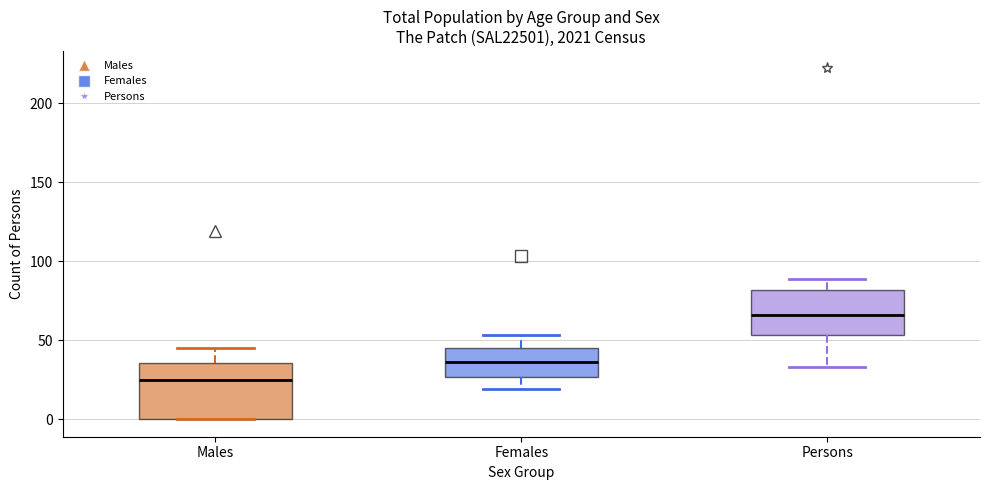

Reading left to right, read every box against the y-axis: the position of its median line, the range the box covers, and the ends of its whiskers. The values are not printed on the chart, so give them approximately, as read against the axis.

Males: median 25, box 0 to 35, whiskers 0 to 45
Females: median 35, box 25 to 45, whiskers 20 to 55
Persons: median 65, box 55 to 80, whiskers 35 to 90